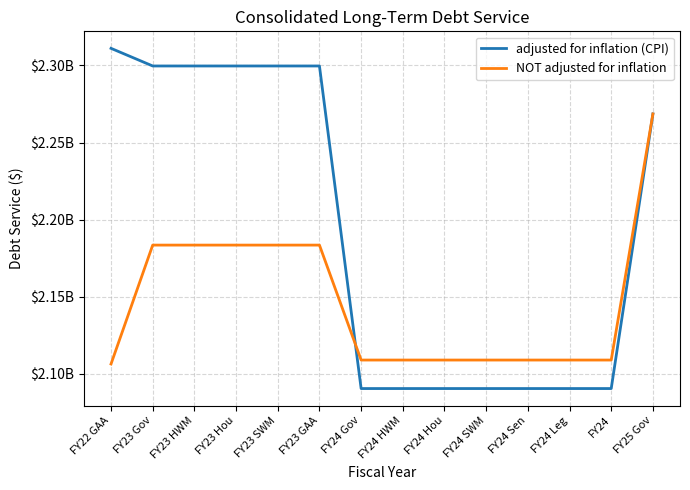

What is the total value across all series at FY24?

4199458710